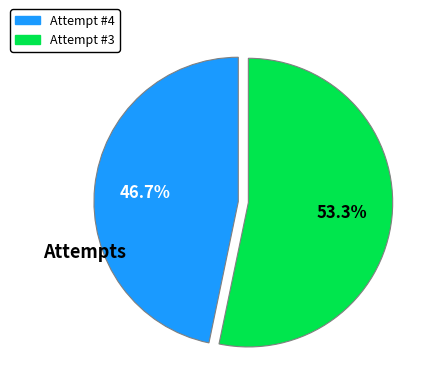

To the nearest percent, what is the combined percentage of Attempt #3 and Attempt #4?

100%